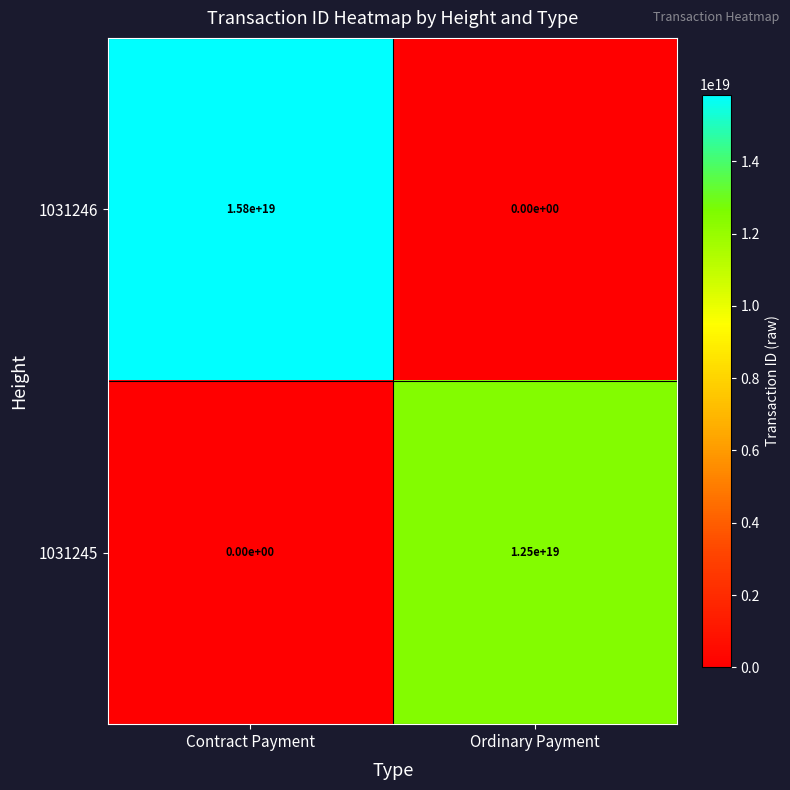

At which category is the sum across all series the highest?

Contract Payment